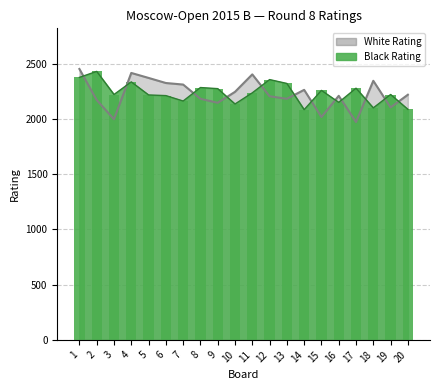

Between 1 and 6, which series saw the biggest shift?

Black Rating